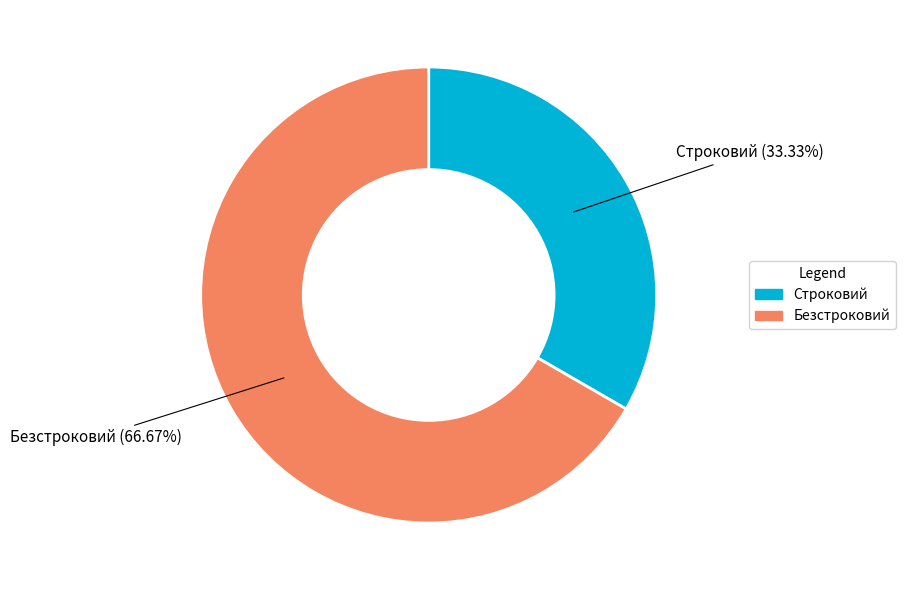

True or false: Строковий accounts for 19% of the total.

False